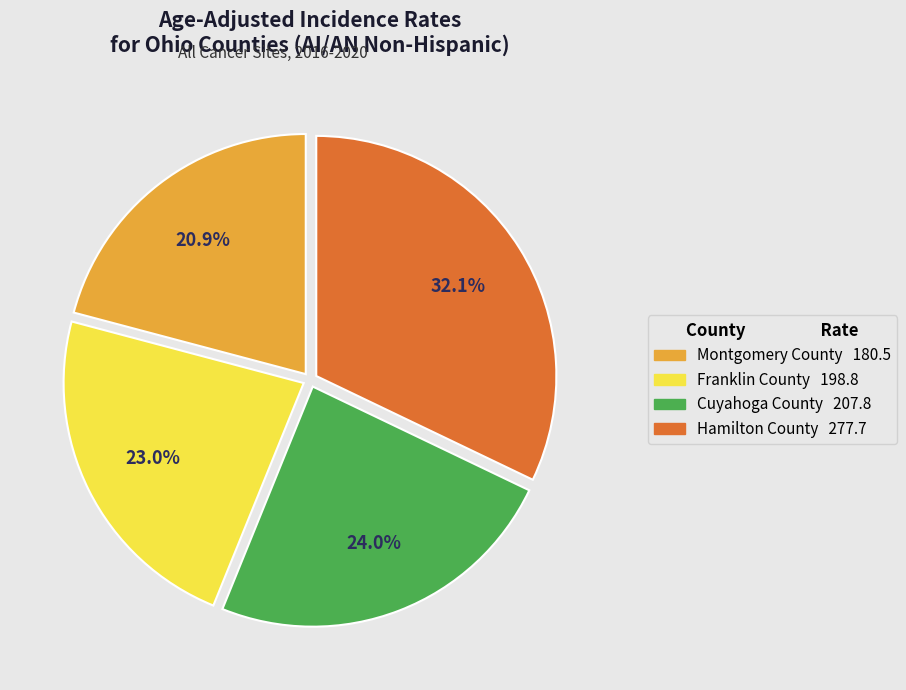

Which has a higher value, Franklin County or Hamilton County?

Hamilton County